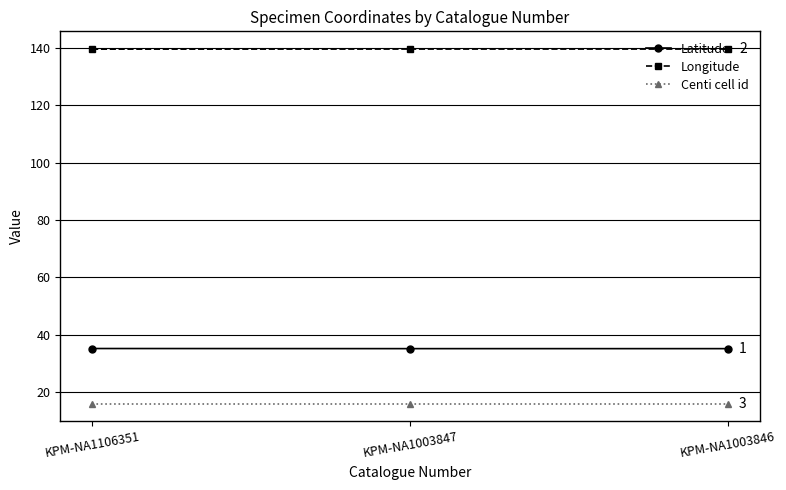

Does the chart have visible grid lines?

Yes